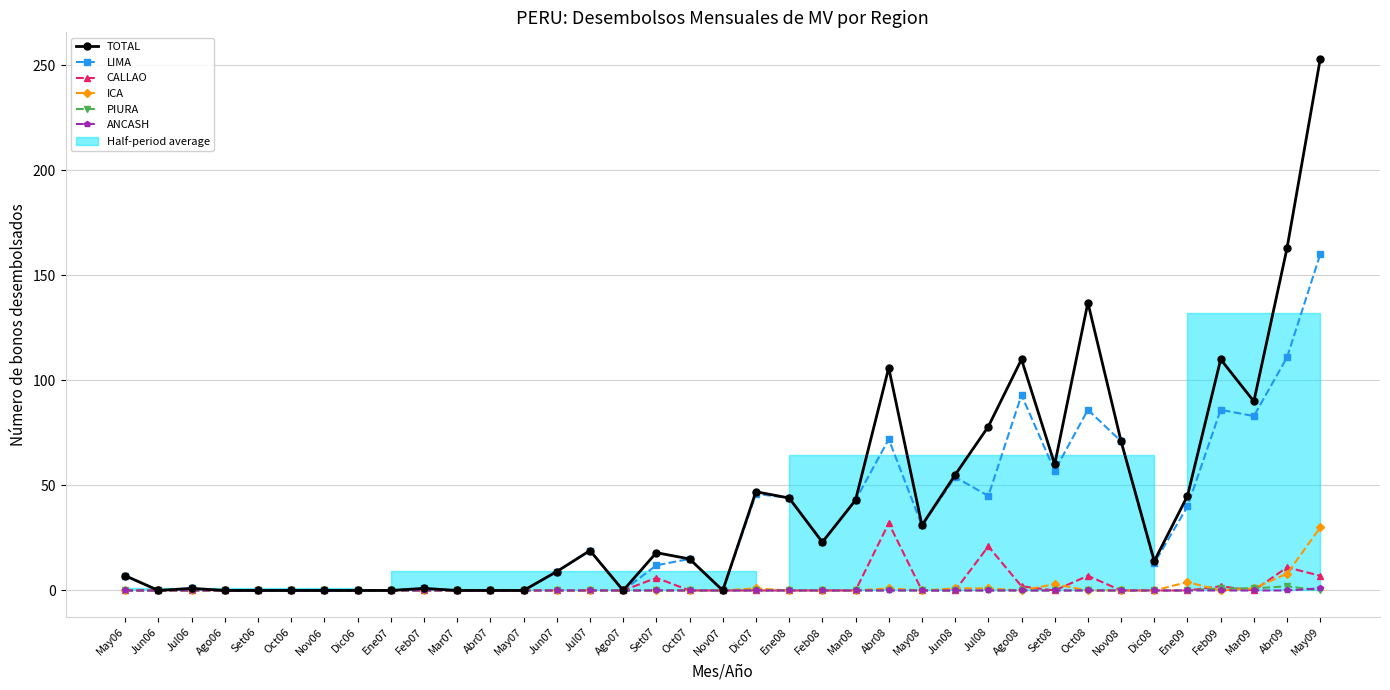

How many interior local peaks does the TOTAL series have?

9